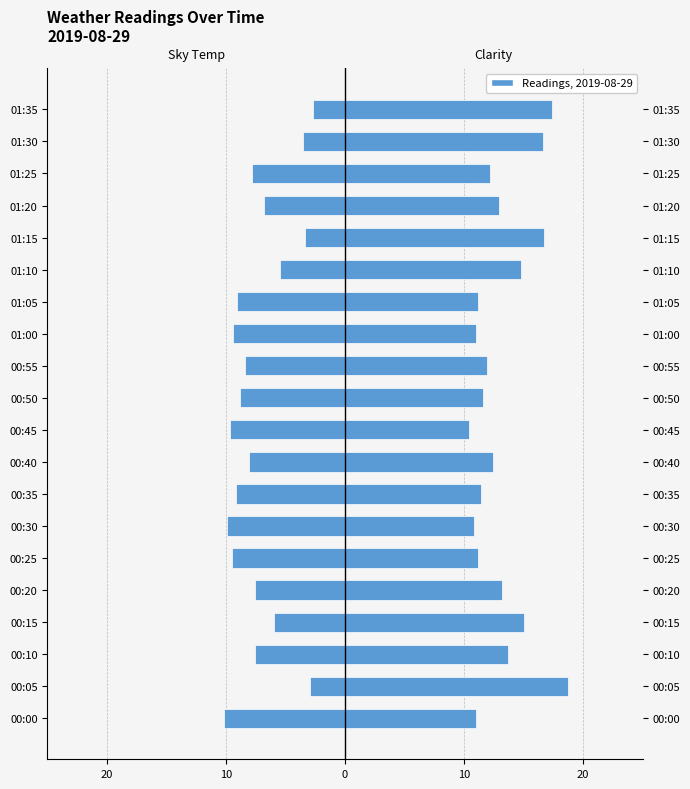

Which series changed the most between 00:35 and 01:35?

Sky Temp